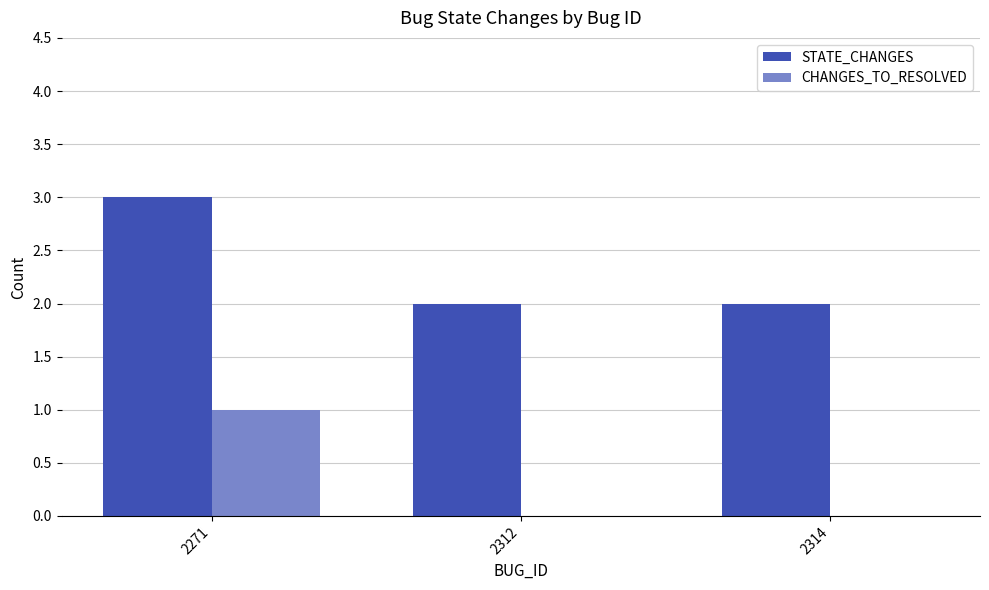

Reading left to right, what are all the values shown in this chart?

STATE_CHANGES: 3	2	2
CHANGES_TO_RESOLVED: 1	0	0